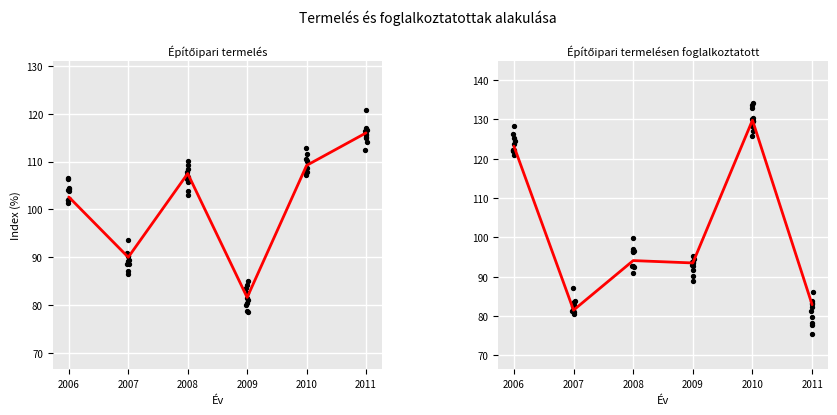

Which series has the largest Y range (max minus min)?

Építőipari termelésen foglalkoztatott